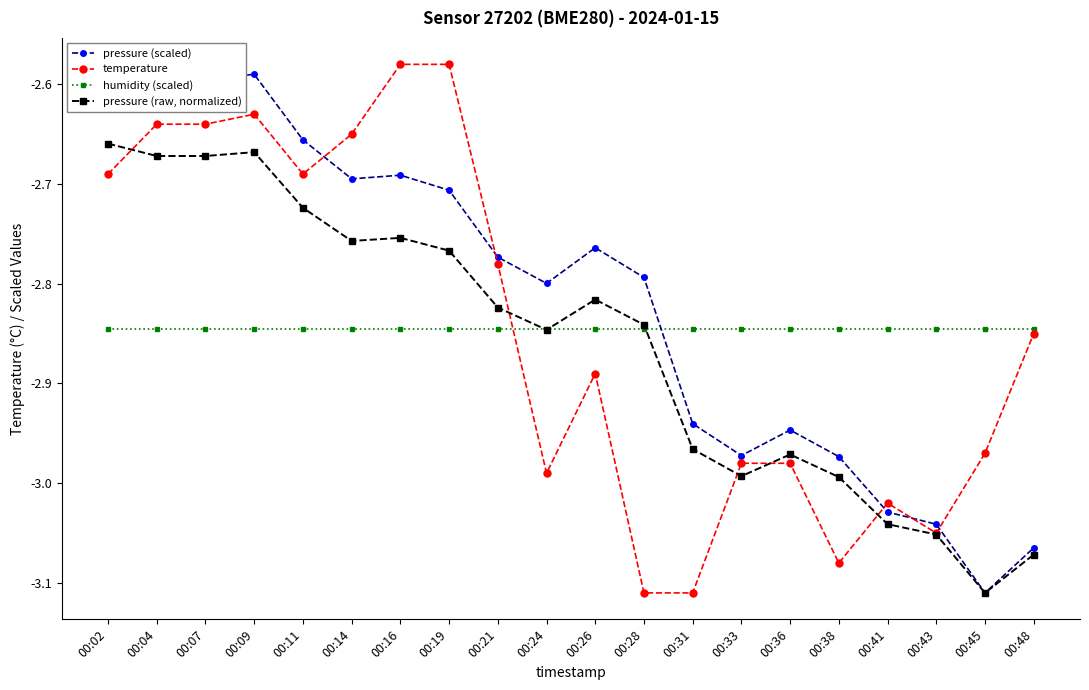

What is the highest value of the pressure (scaled) series?

-2.6